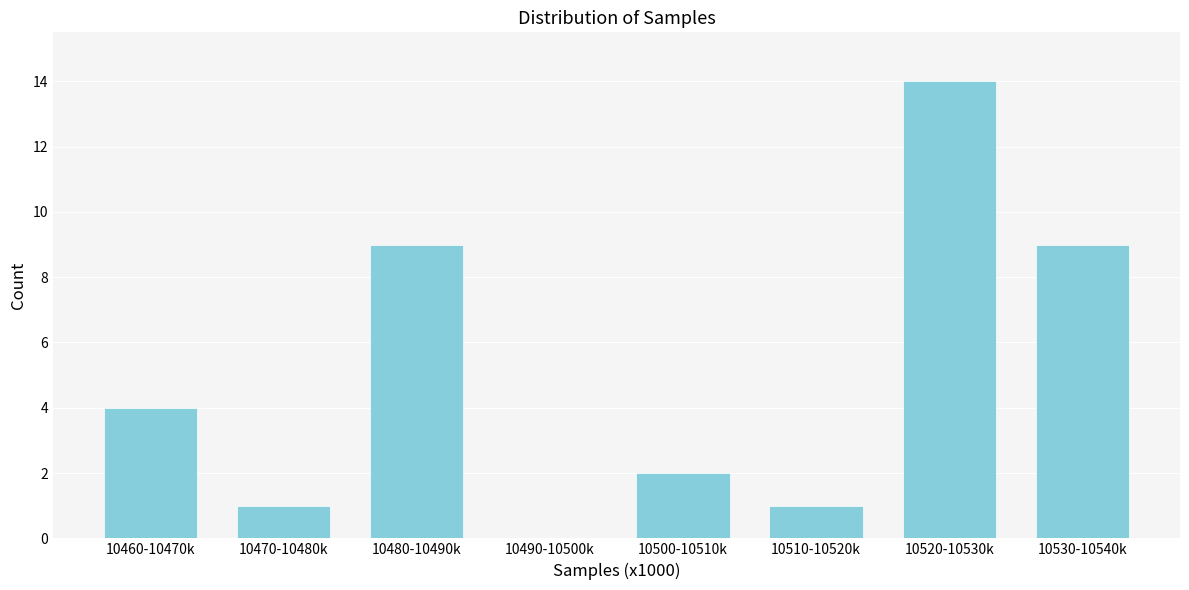

Reading left to right, extract all data points from this chart.

10460-10470k=4	10470-10480k=1	10480-10490k=9	10490-10500k=0	10500-10510k=2	10510-10520k=1	10520-10530k=14	10530-10540k=9